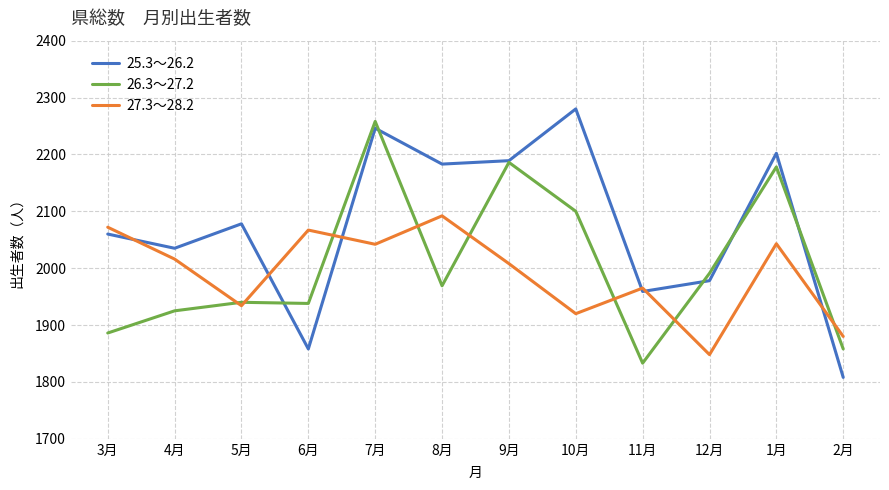

Between 8月 and 9月, which series saw the biggest shift?

26.3～27.2